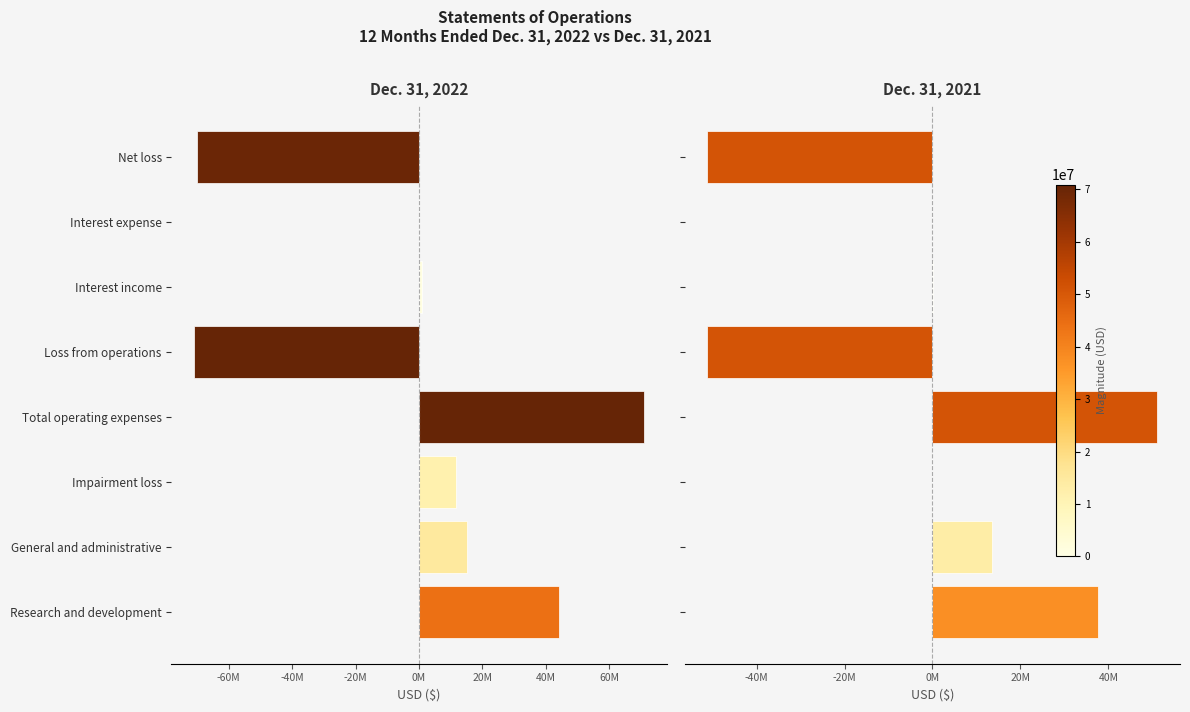

What is the value of the Dec. 31, 2021 bar at the 5th from the left?

-51166000